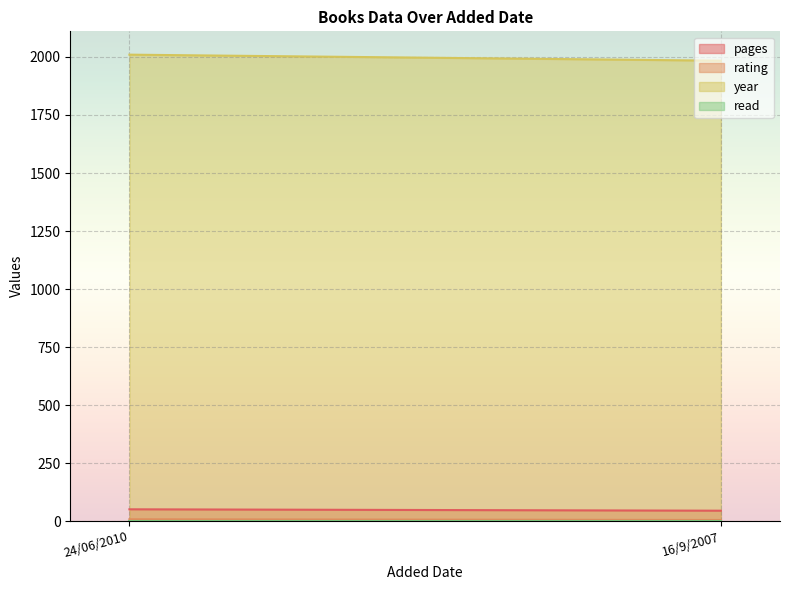

At how many categories does at least one series exceed 1977?

2